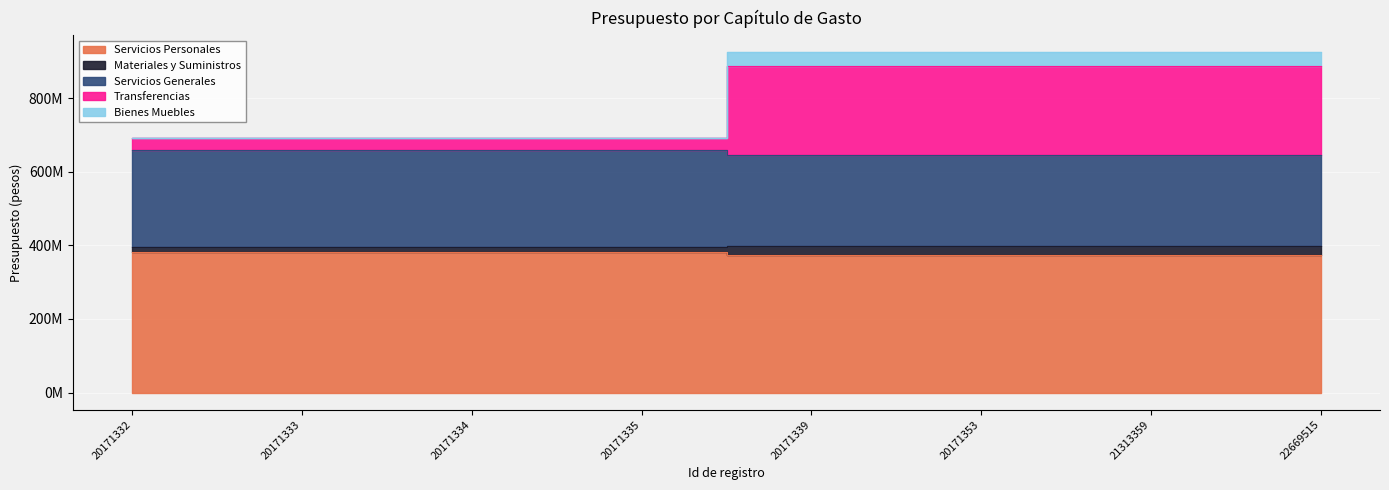

At which category does the chart reach its peak across all series?

20171339